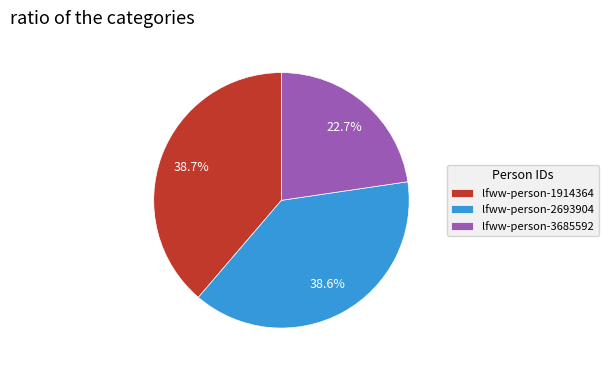

What percentage is the lfww-person-3685592 slice, to the nearest percent?

23%